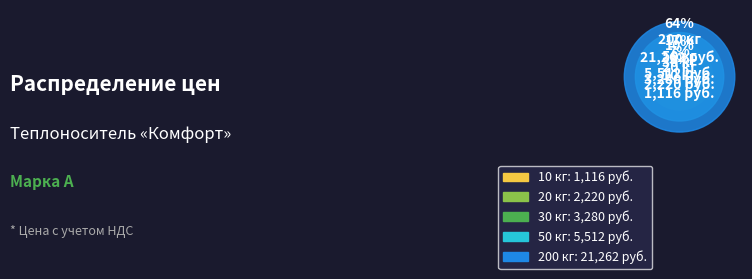

Which has a higher value, 30 кг or 200 кг?

200 кг